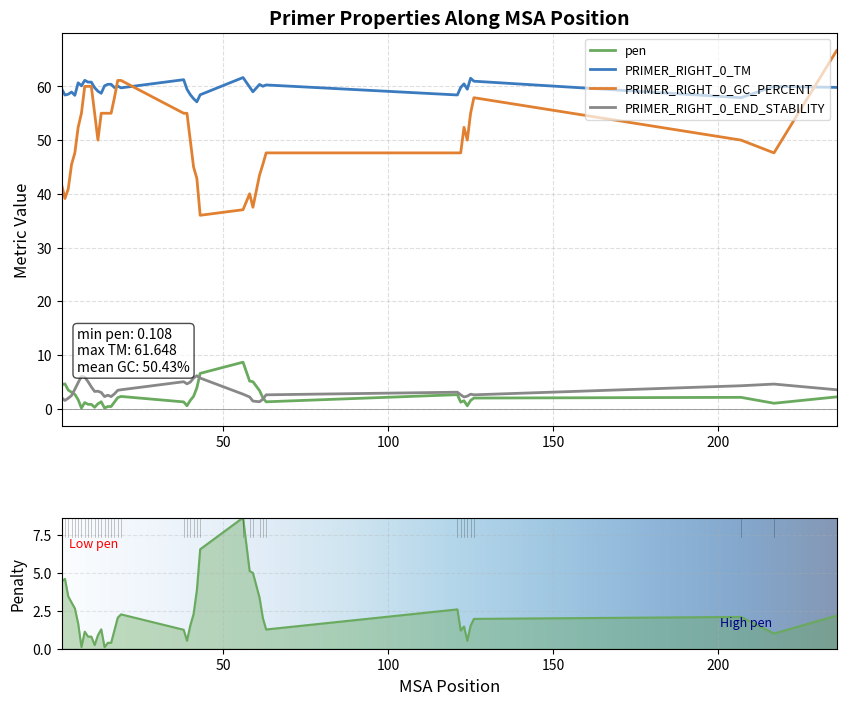

The value of pen at 11 is 0.2. True or false?

True